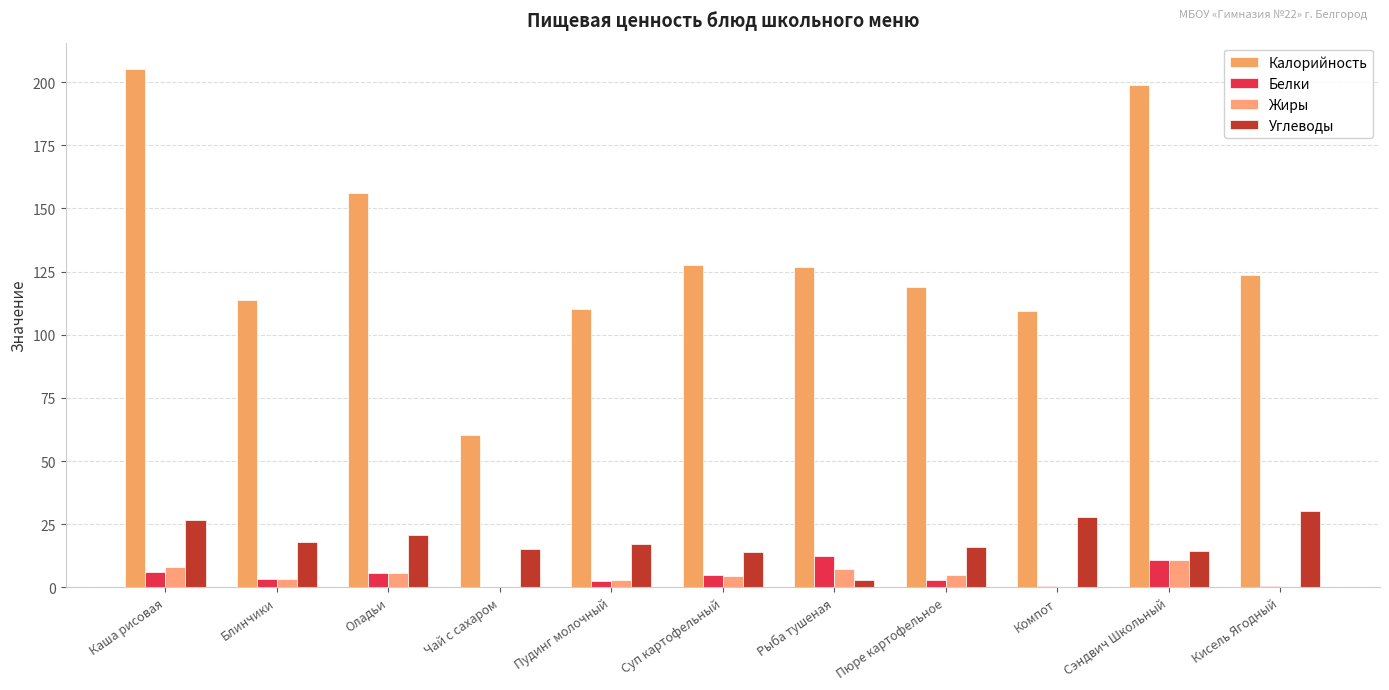

Where is Белки nearest to the value 6?

Каша рисовая